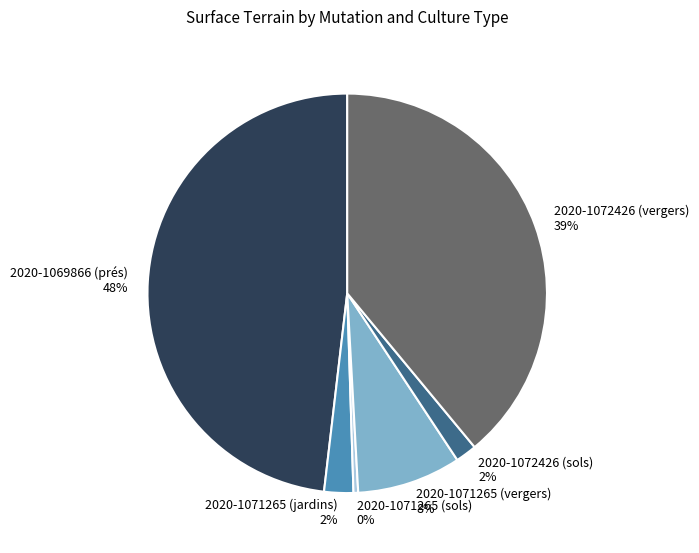

Is the sum of 2020-1071265 (sols) and 2020-1072426 (vergers) greater than half?

No